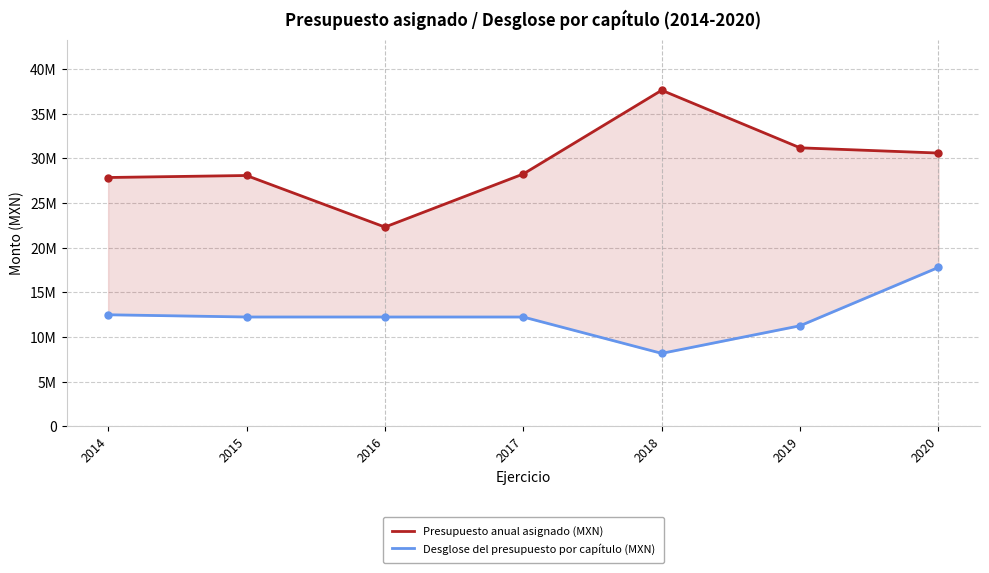

What is the sum of the Presupuesto anual asignado (MXN) values at 2014 and 2020?

58476490.0